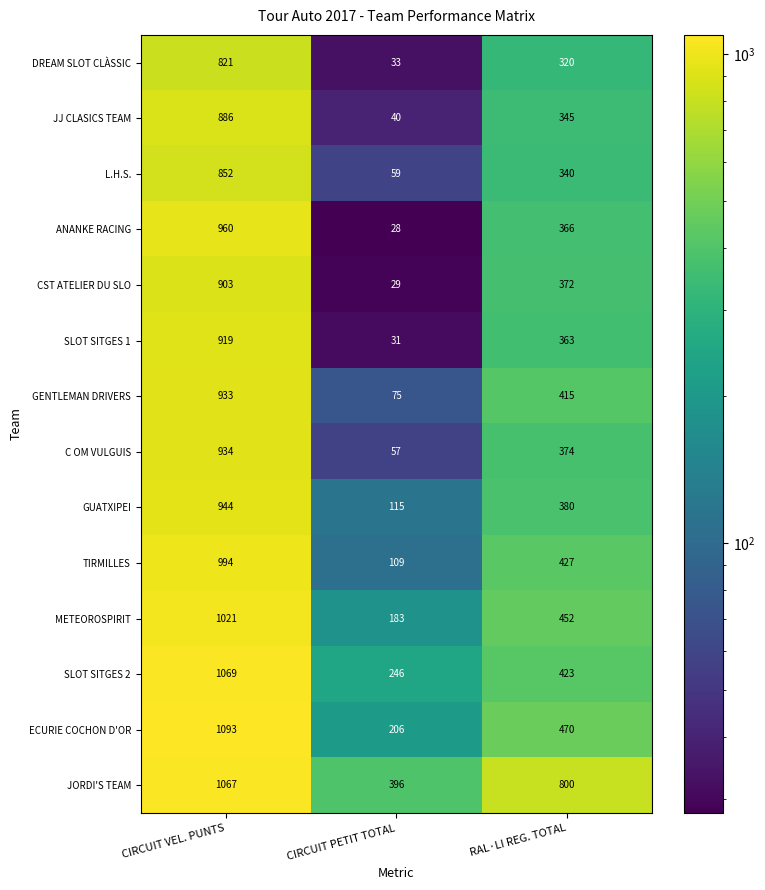

What value does the CST ATELIER DU SLO series have at RAL·LI REG. TOTAL?

372